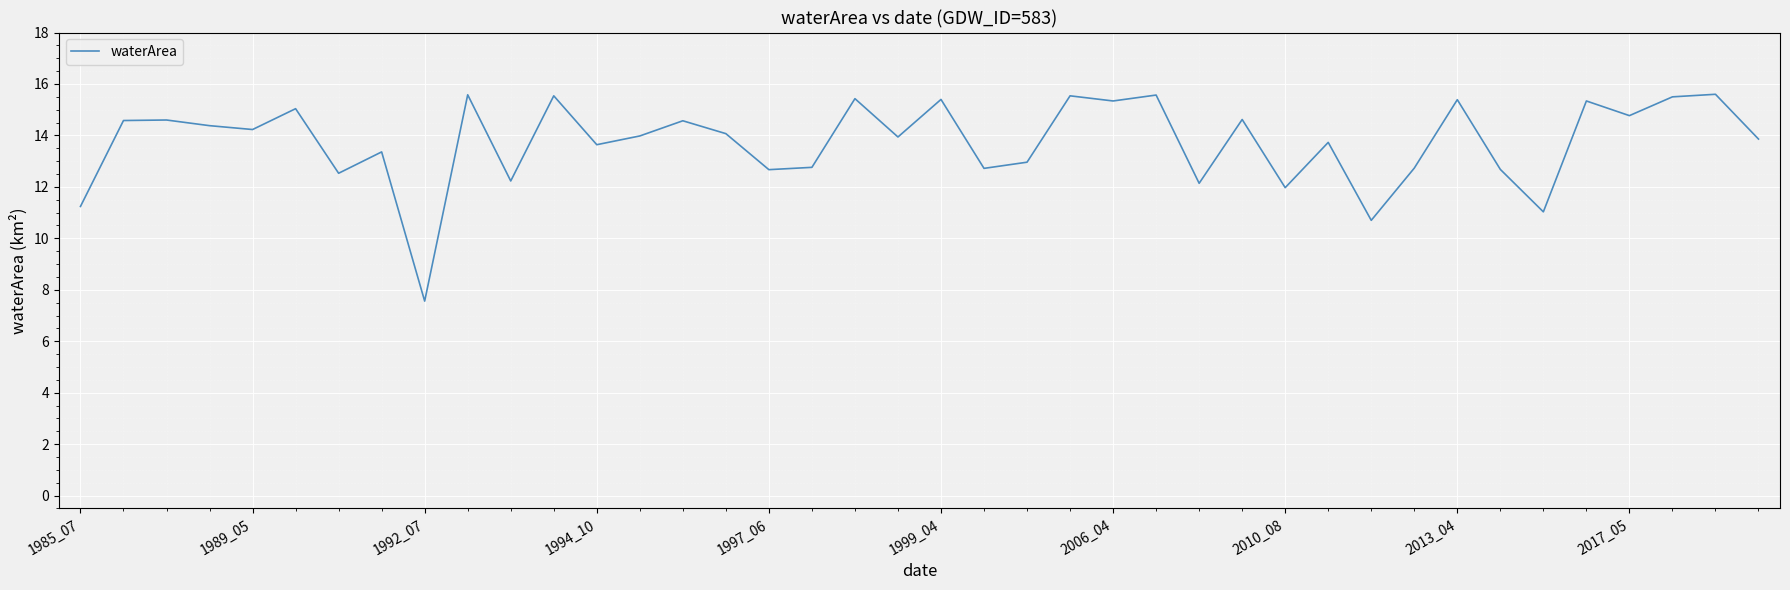

How many interior local peaks (higher than both neighbors) does the data have?

15